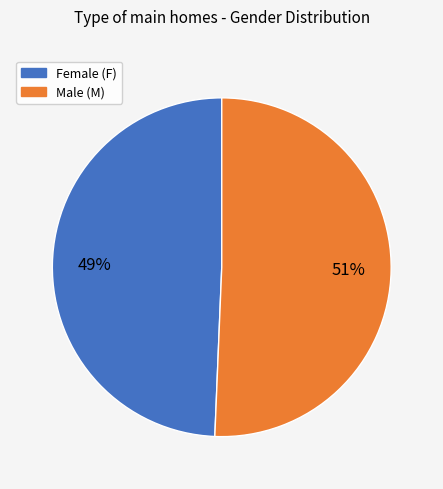

To the nearest percent, what is the average slice percentage?

50%